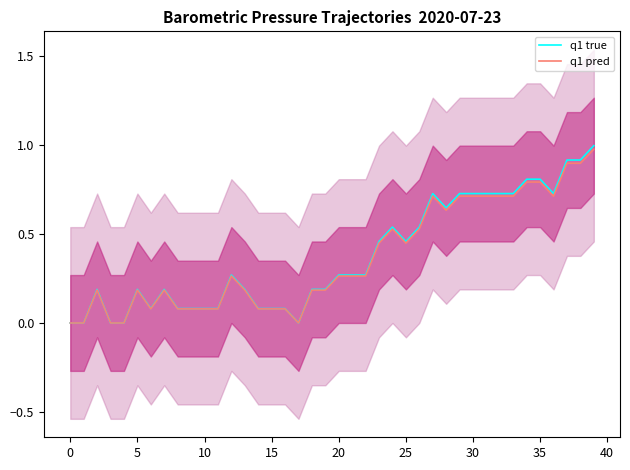

Rank the series by their maximum value, from lowest to highest.

q1 pred, q1 true